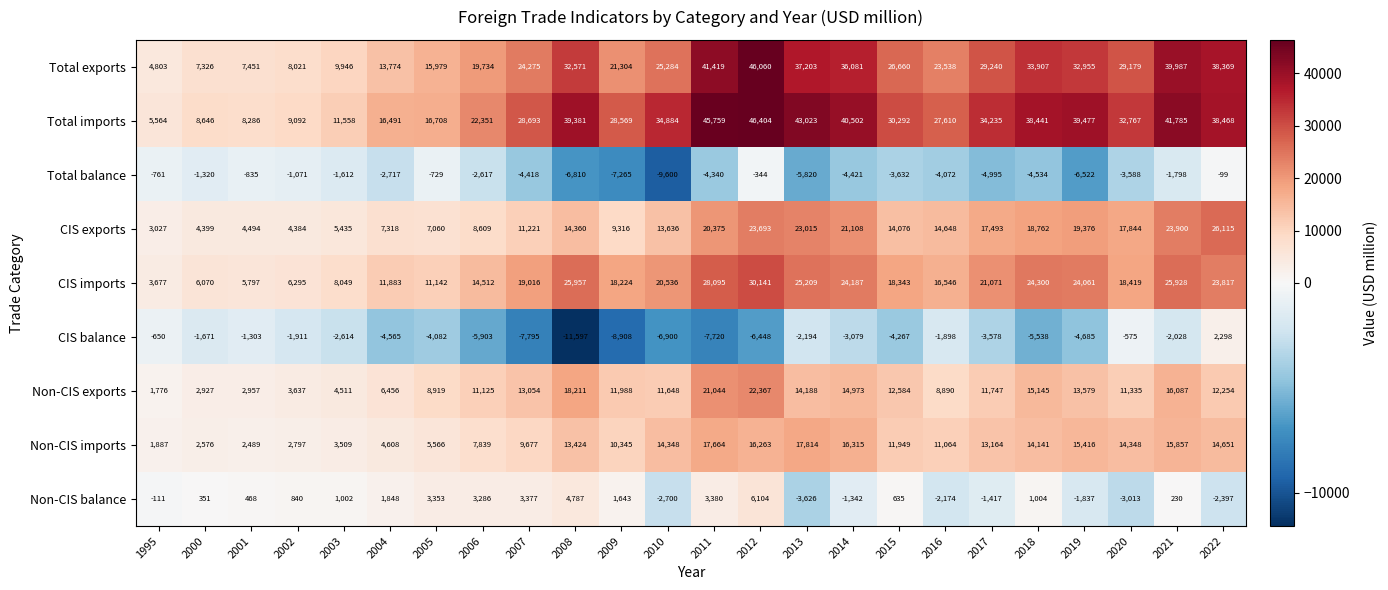

Rank the series by their maximum value, from highest to lowest.

Total imports, Total exports, CIS imports, CIS exports, Non-CIS exports, Non-CIS imports, Non-CIS balance, CIS balance, Total balance